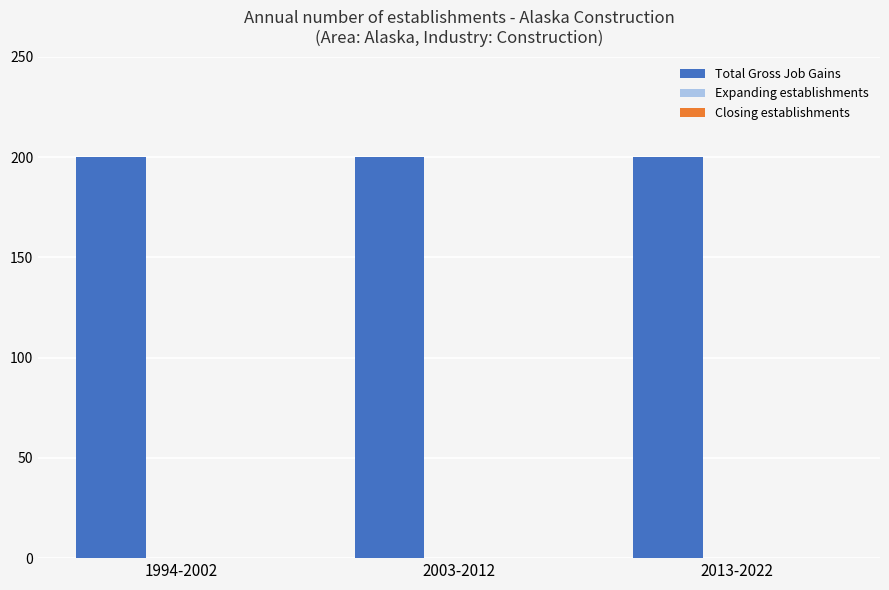

Does the chart contain stacked bars?

No